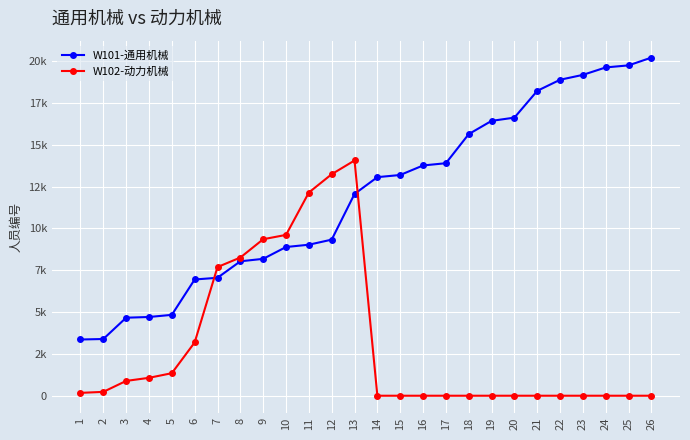

At how many categories does at least one series exceed 10039?

16